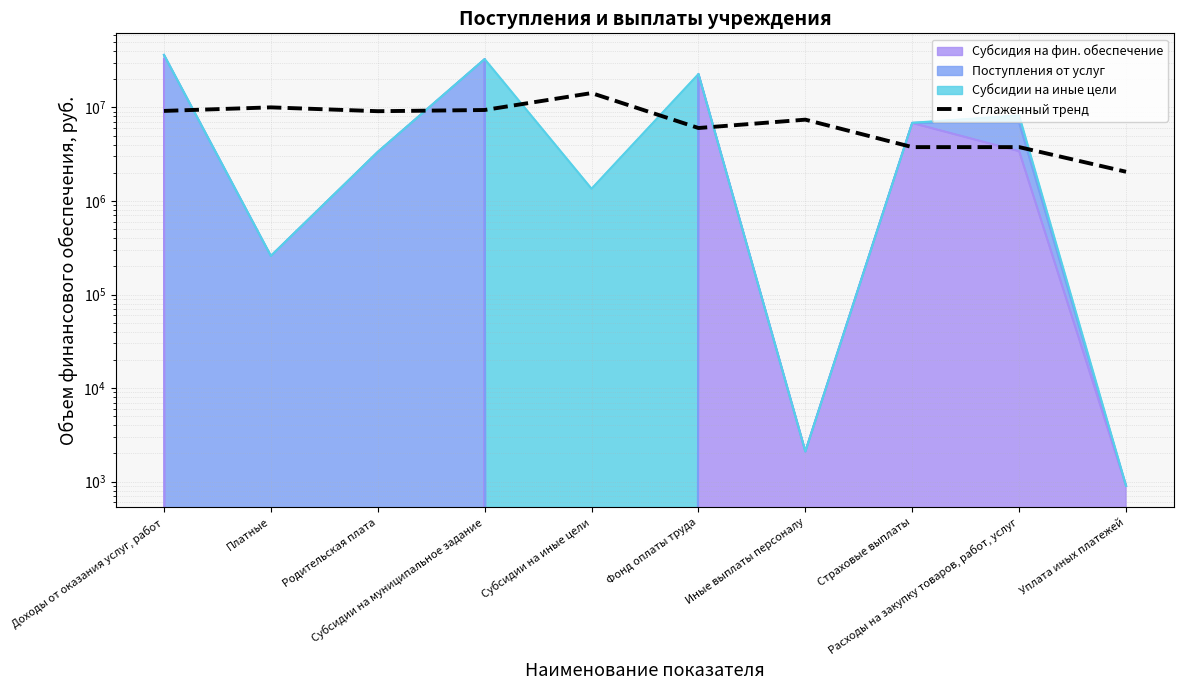

Does the chart display data point markers on the line(s)?

No